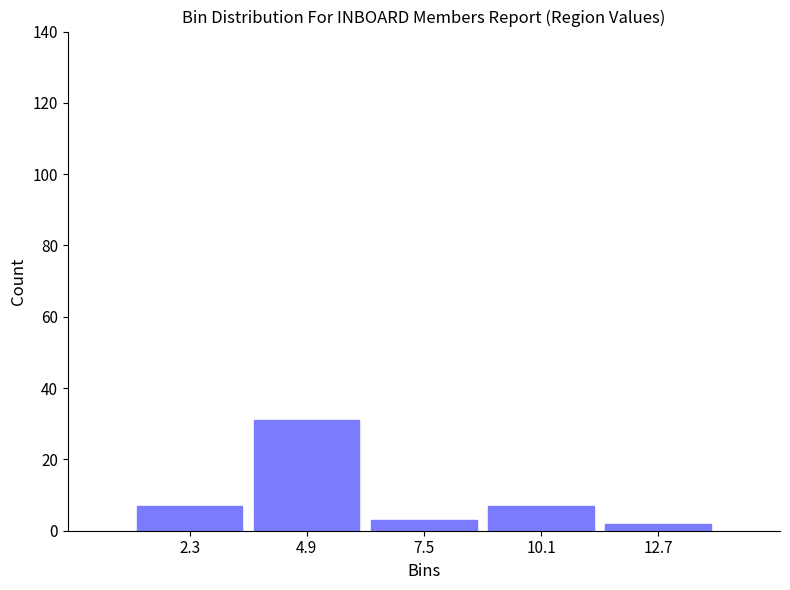

Over which range of the x-axis is the bar tallest?

3.6 to 6.2